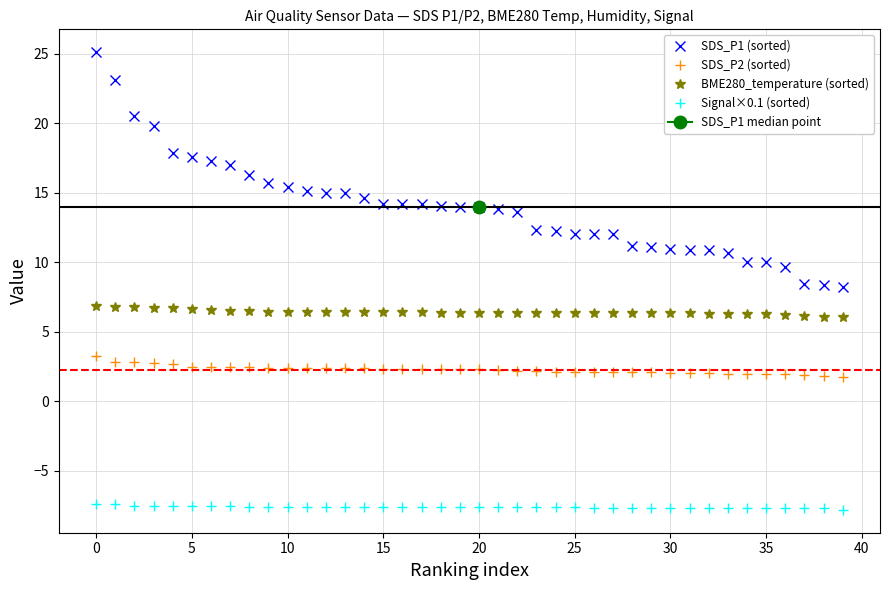

What is the minimum value for SDS_P2 (sorted)?

1.8